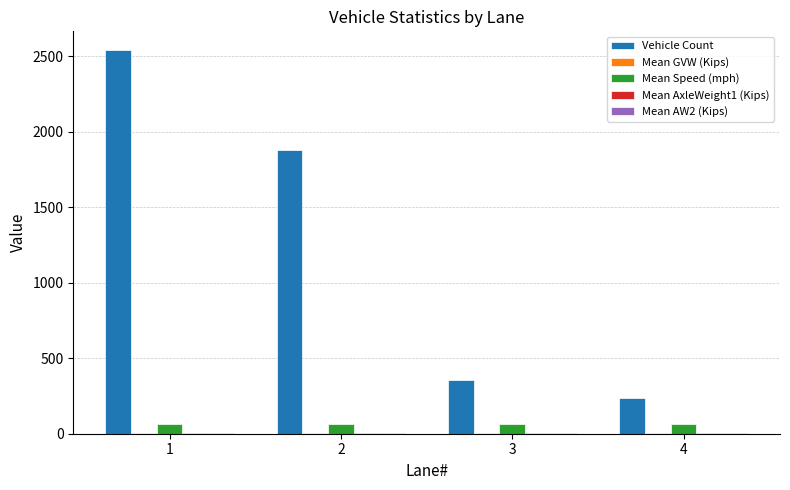

Which series changed the most between 1 and 2?

Vehicle Count